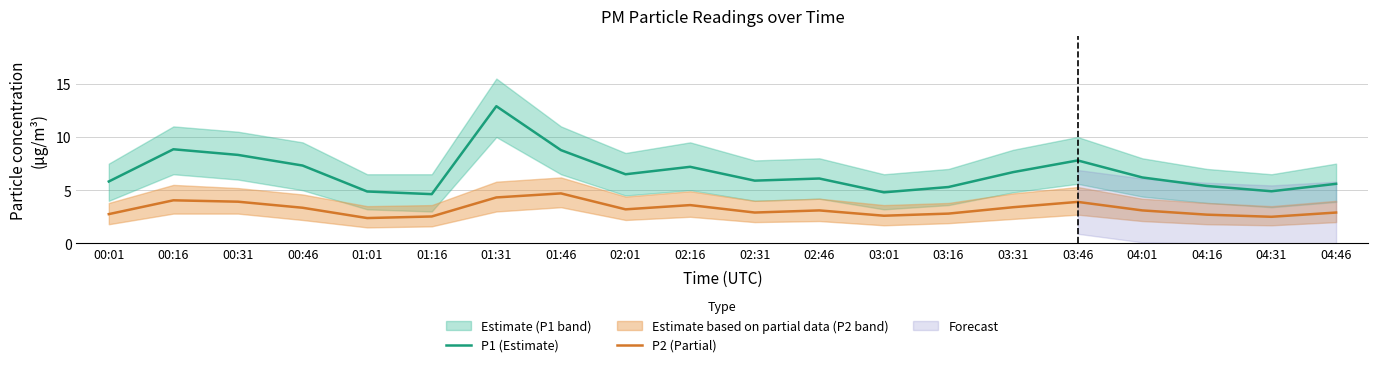

True or false: P1 (Estimate) has a value of 5.8 at 00:01.

True